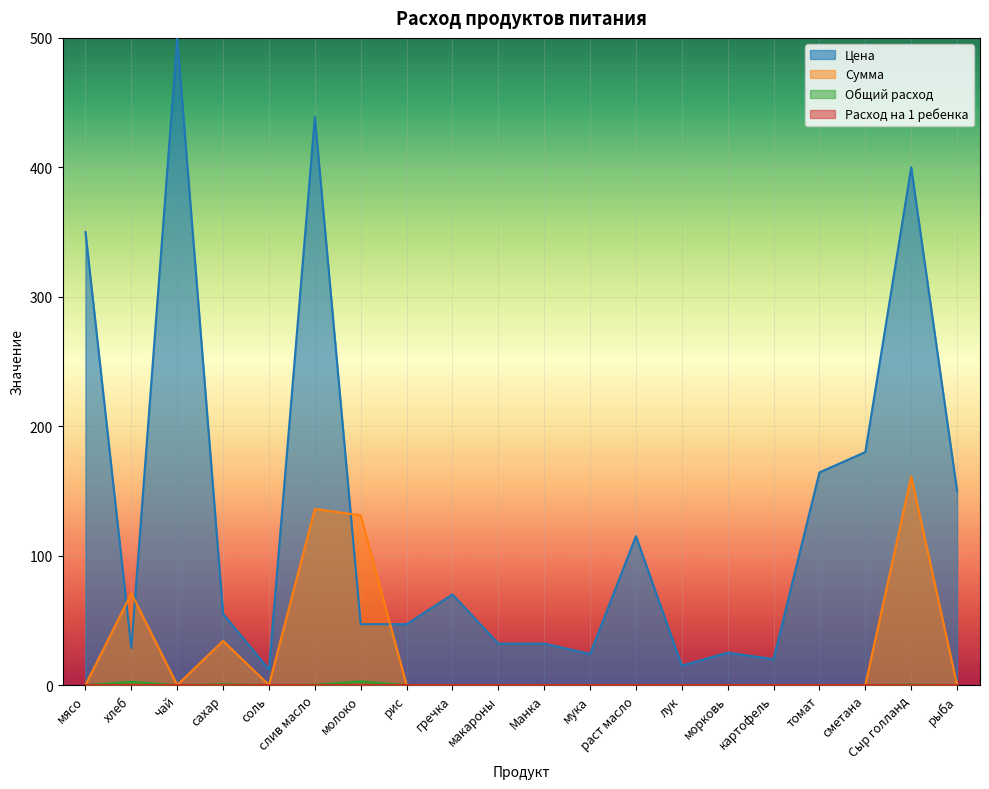

What position from the right is макароны?

11